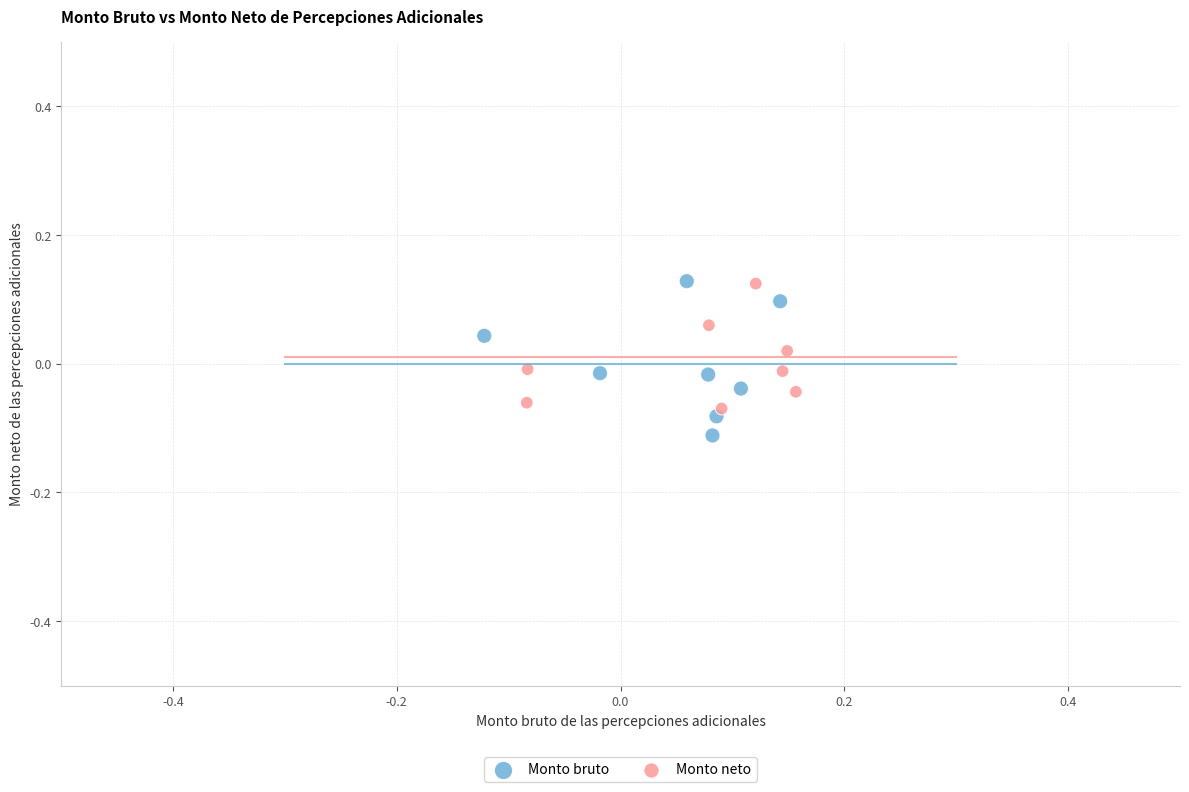

What are all the series names shown in the legend?

Monto bruto, Monto neto